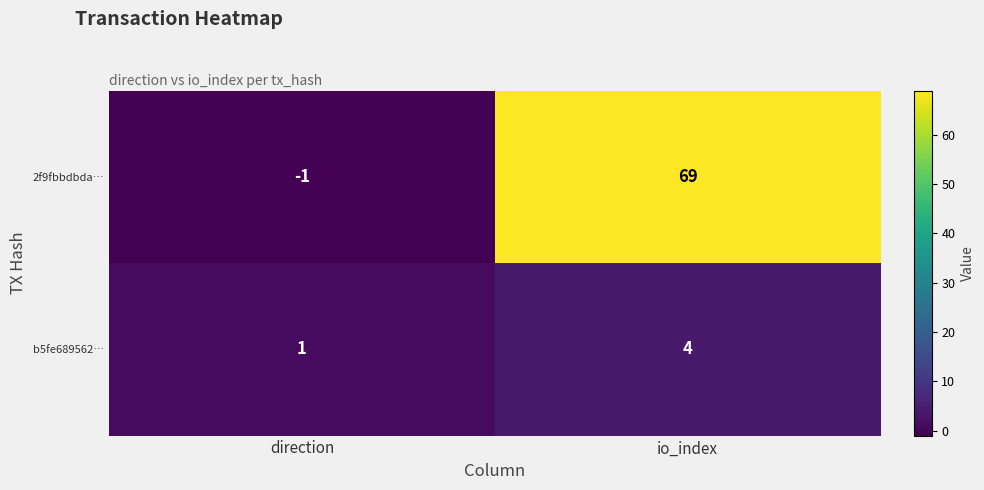

Where is b5fe689562… nearest to the value 2?

direction